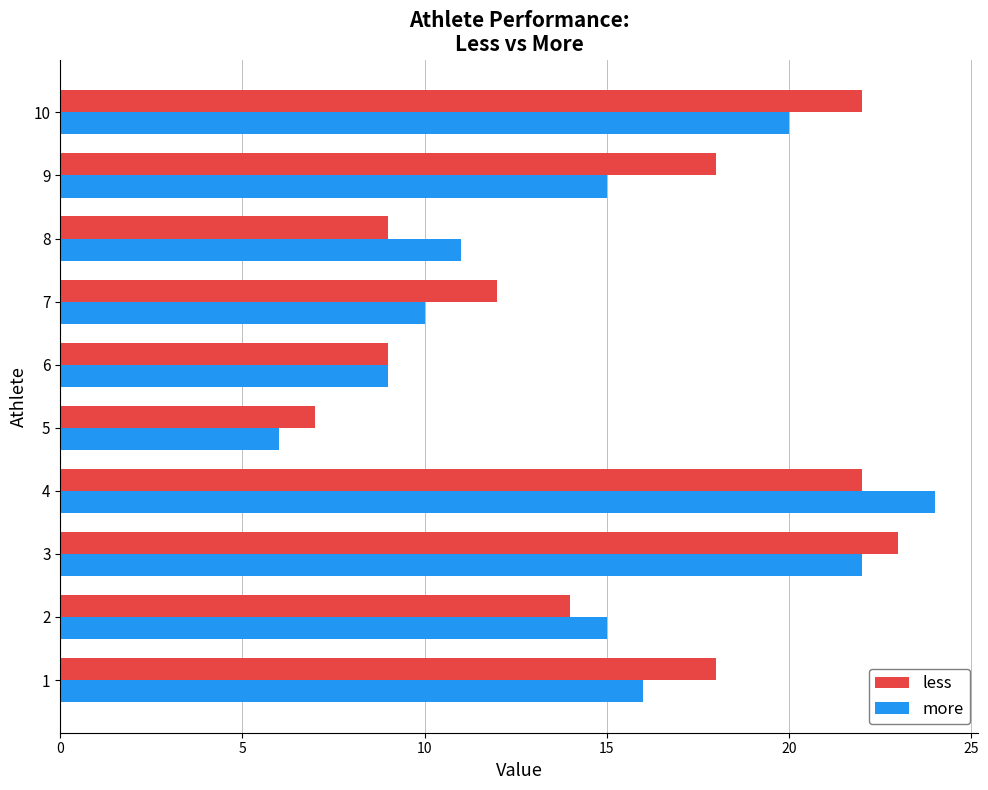

The less series shows 14 at 2. True or false?

True